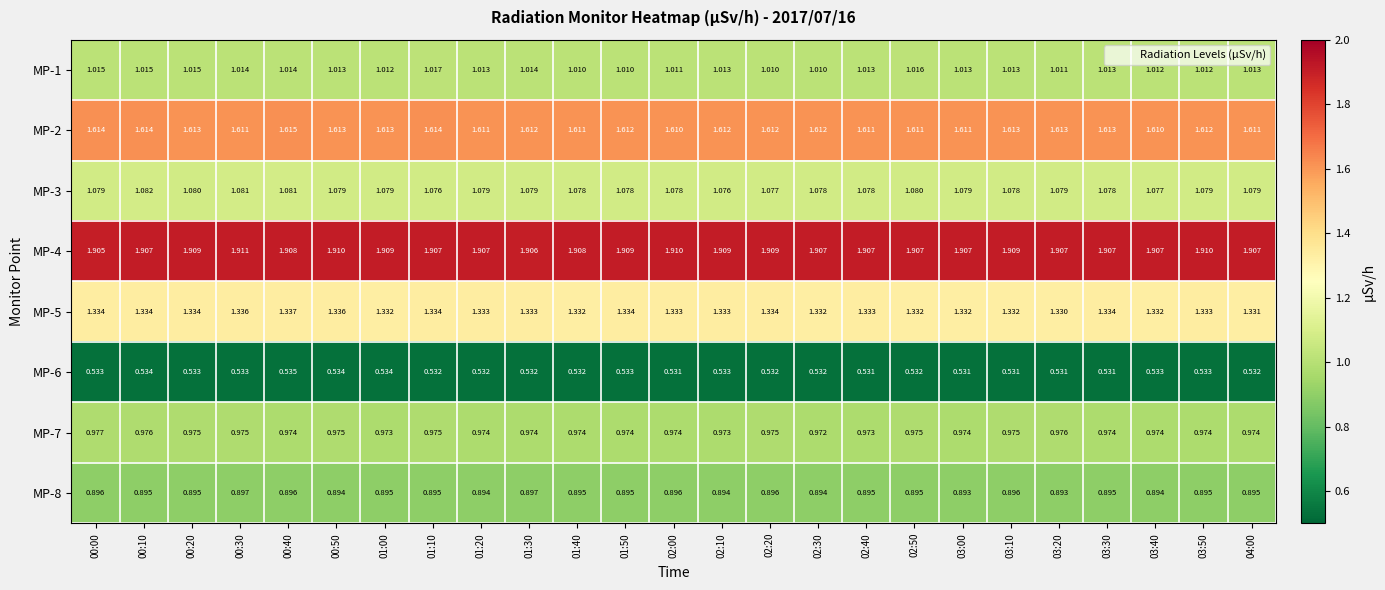

At which category is the sum across all series the highest?

00:40